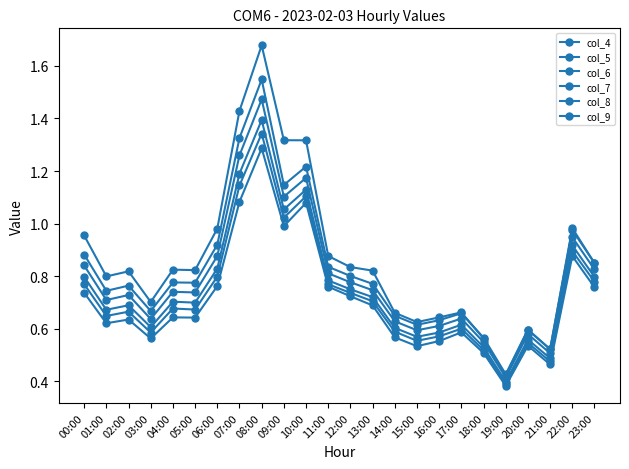

Is it true that col_7 equals 2.0 at 10:00?

False